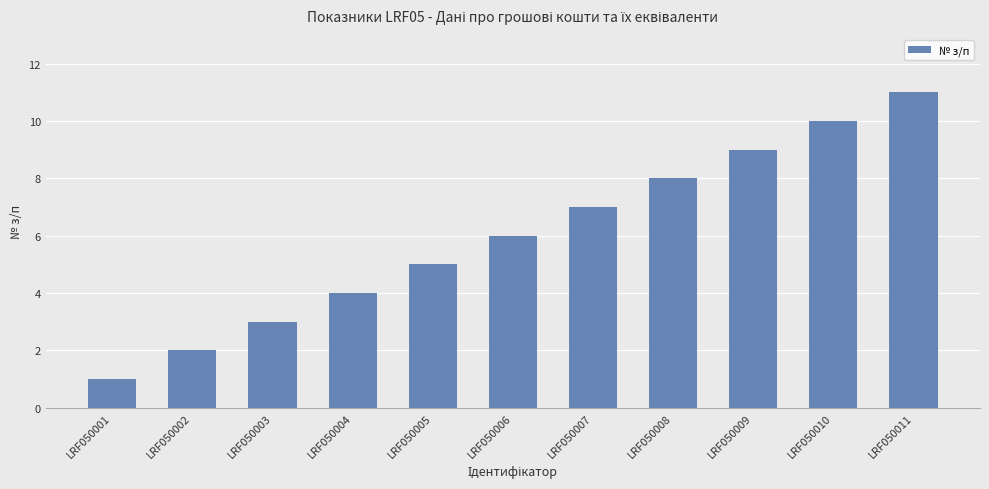

Which has a higher value, LRF050006 or LRF050008?

LRF050008